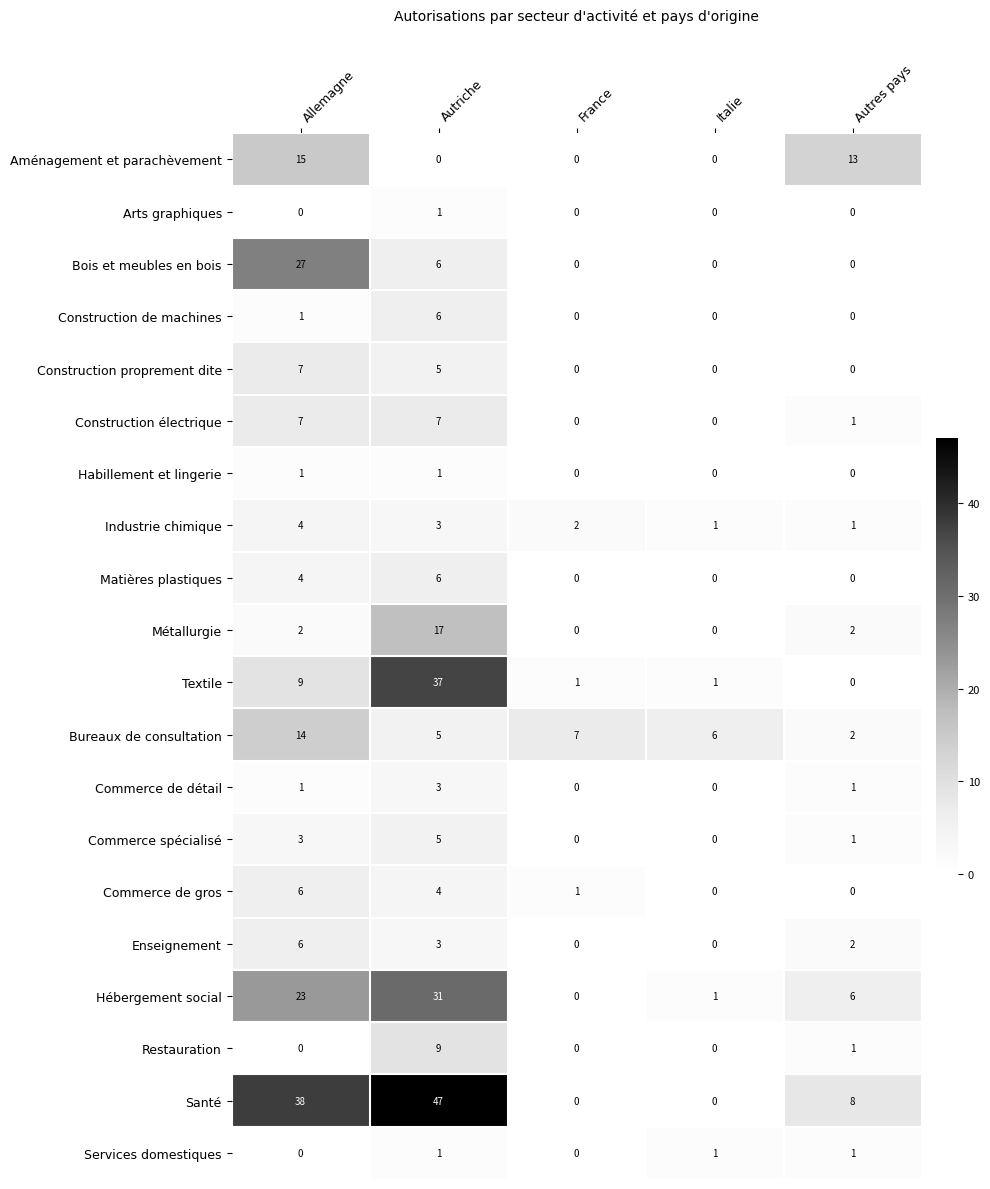

The value of Construction de machines at Italie is 4. True or false?

False